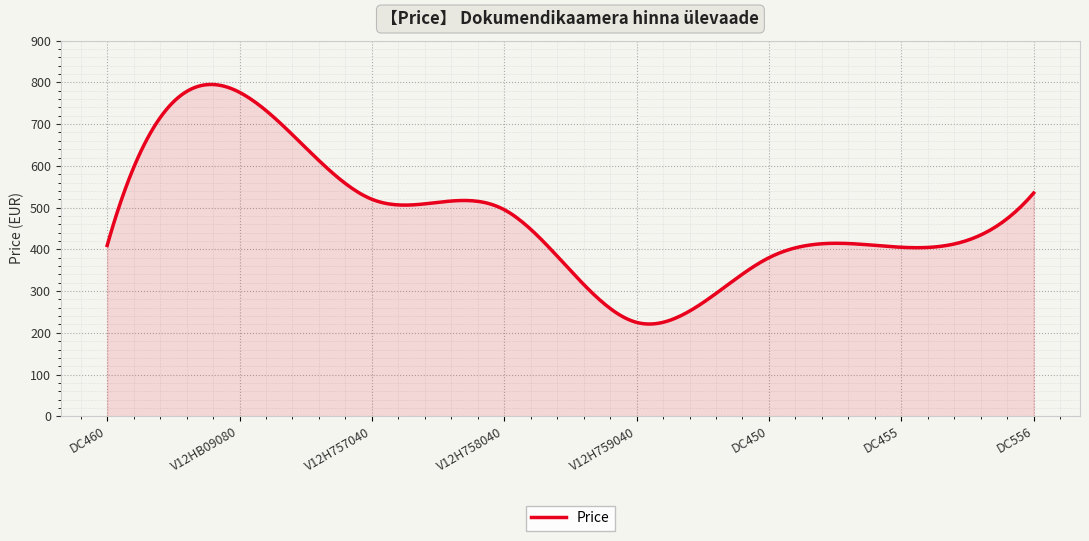

What is the greatest value displayed?

795.0